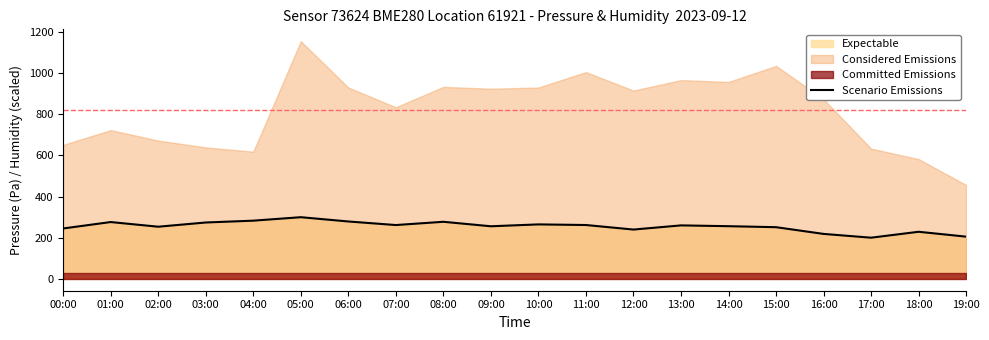

What position from the right is 02:00?

18